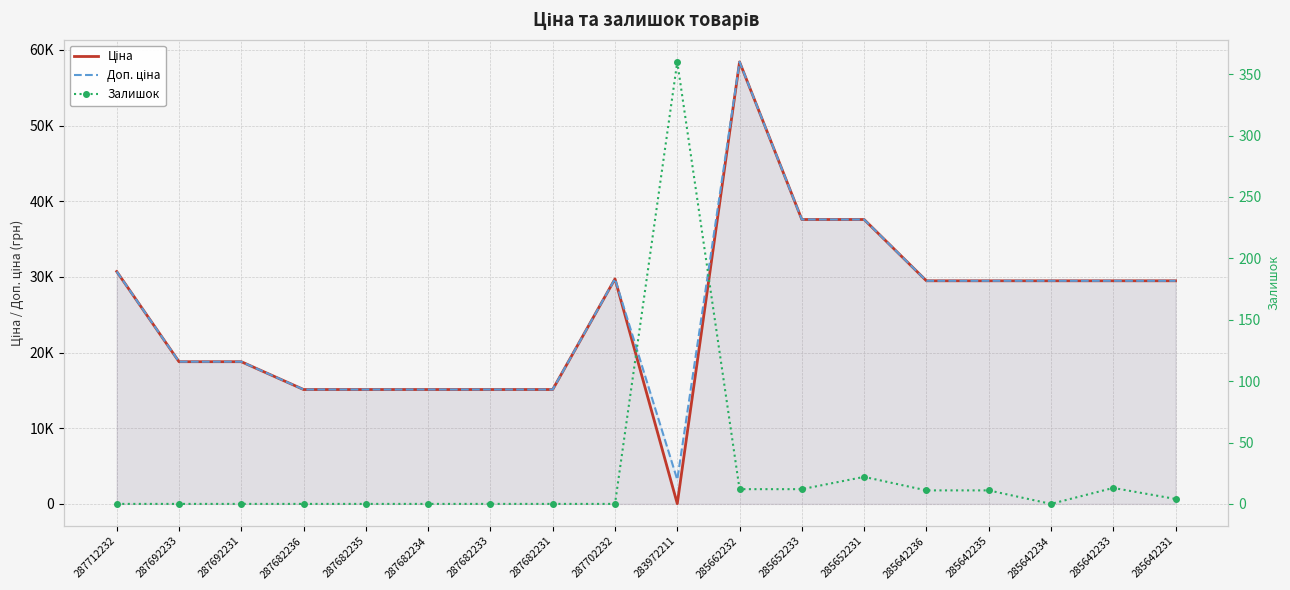

Does the chart have visible grid lines?

Yes